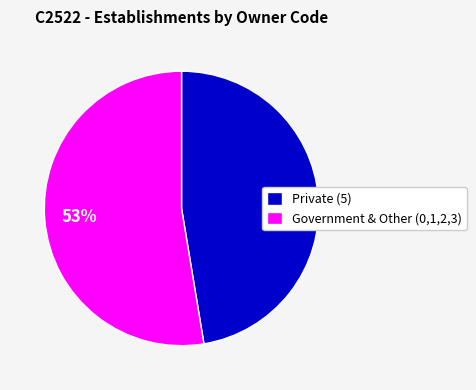

Which has a higher value, Private (5) or Government & Other (0,1,2,3)?

Government & Other (0,1,2,3)